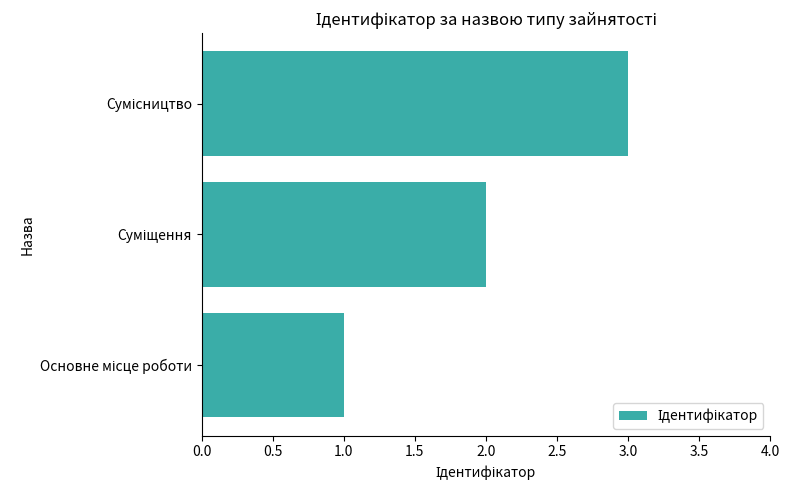

What is the sum of all values?

6